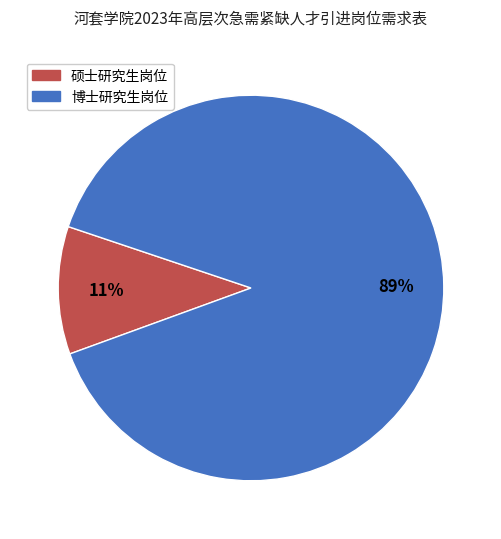

To the nearest percent, what is the average slice percentage?

50%